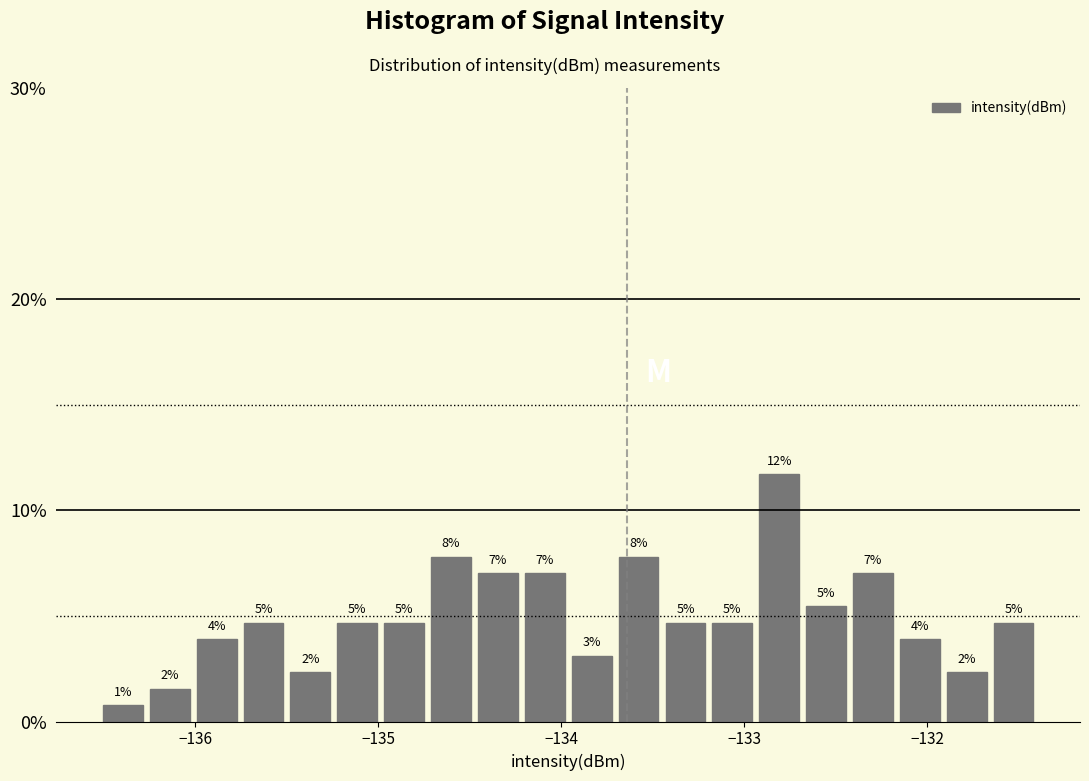

Around what value on the x-axis is the tallest bar? Give the approximate position of its centre, as read against the axis.

-132.8